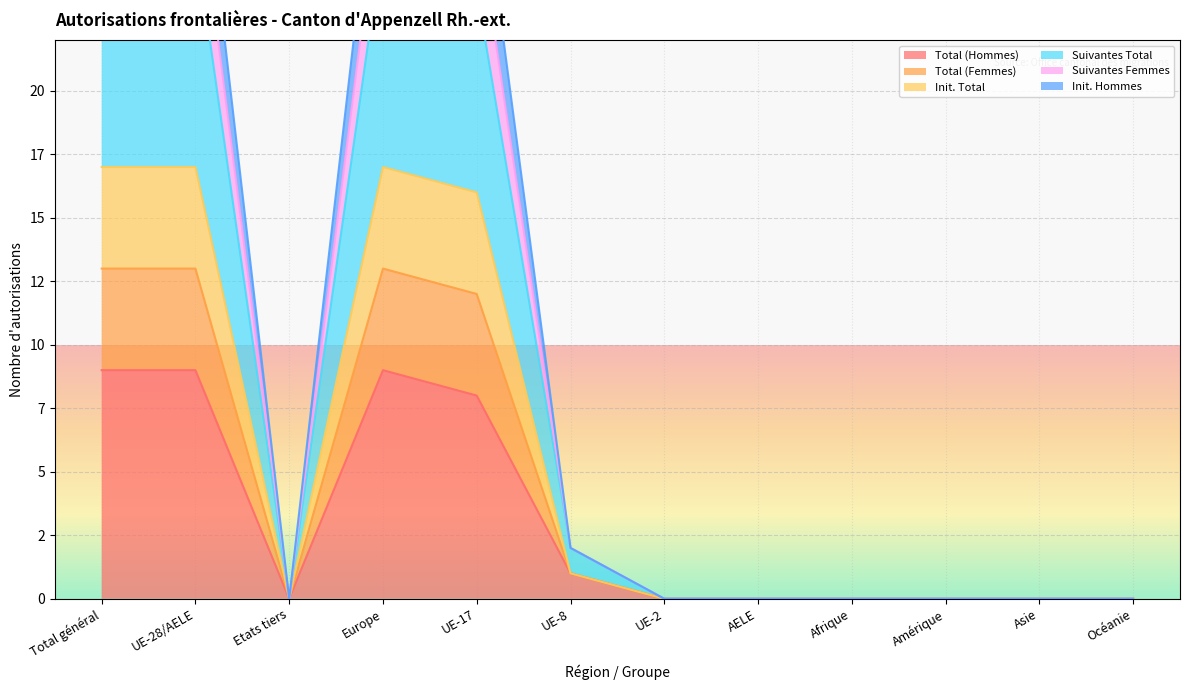

At how many categories does at least one series exceed 4?

4